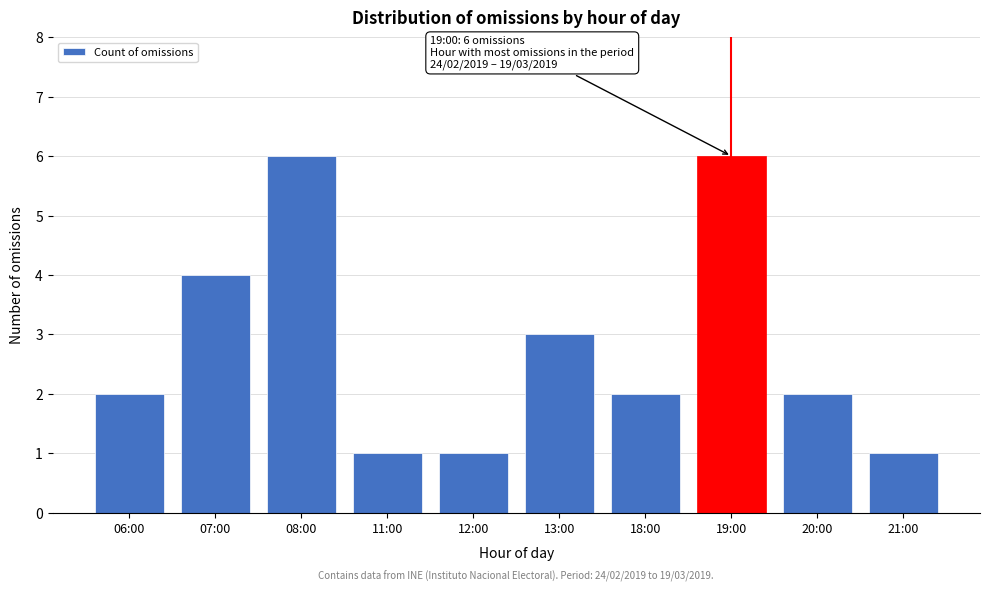

Reading left to right, list all the values displayed in this chart.

06:00=2	07:00=4	08:00=6	11:00=1	12:00=1	13:00=3	18:00=2	19:00=6	20:00=2	21:00=1